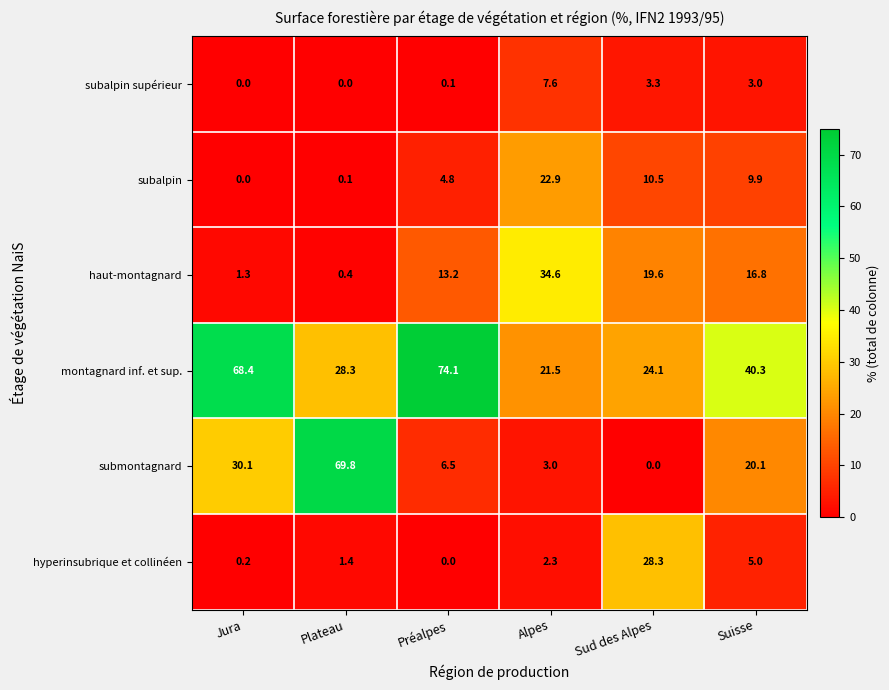

What is the difference between the maximum and minimum values in the submontagnard series?

69.8